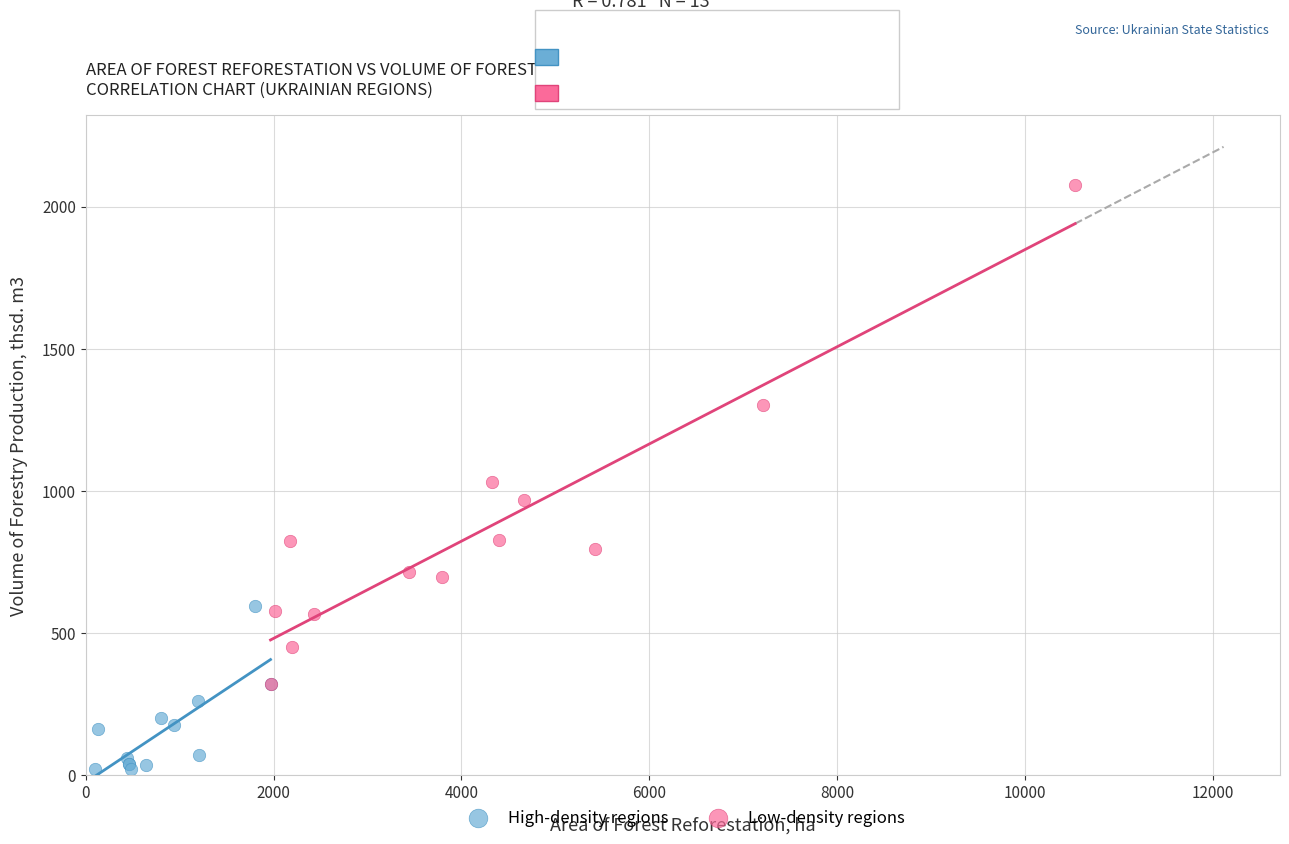

Which series has the widest spread of Y values?

Low-density regions